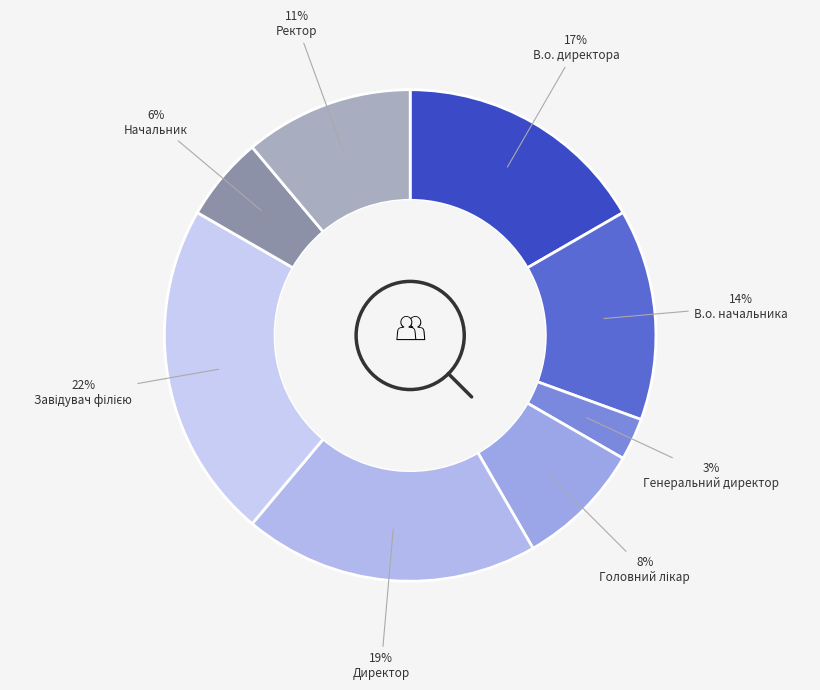

Count the number of slices in the pie.

8